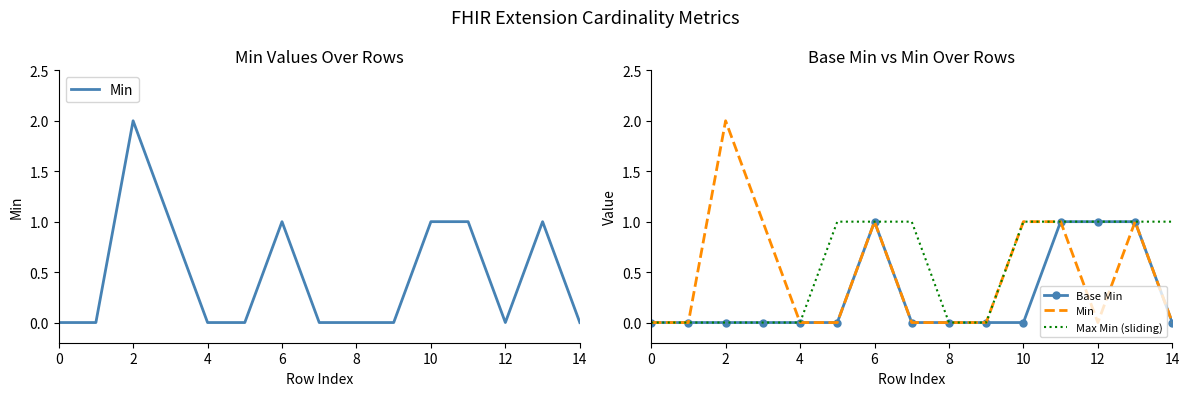

What is the difference between the Max Min (sliding) values at 12 and 4?

1